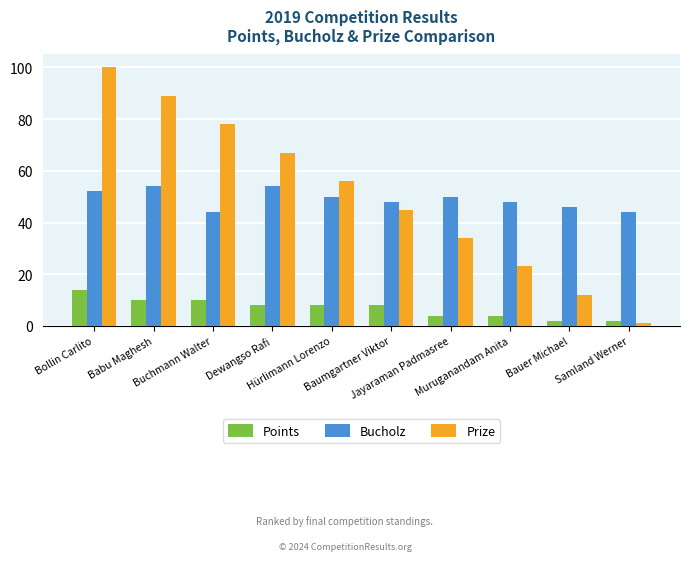

Which series has the largest range (max minus min)?

Prize